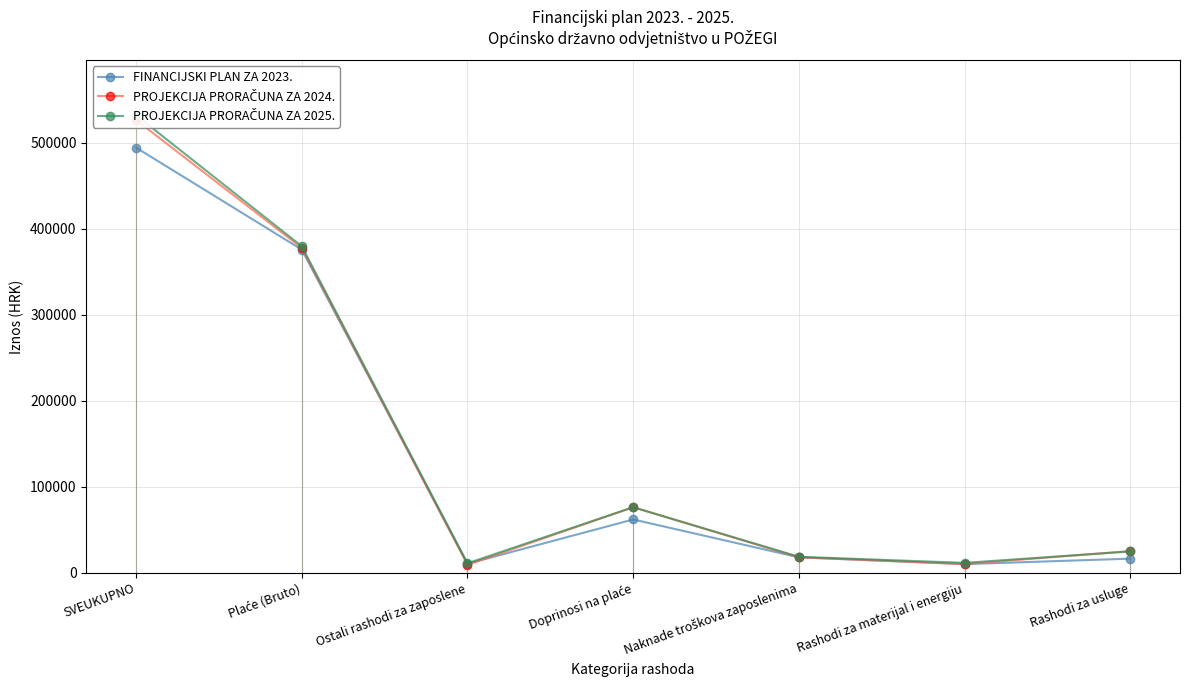

What is the minimum value shown in the chart?

9423